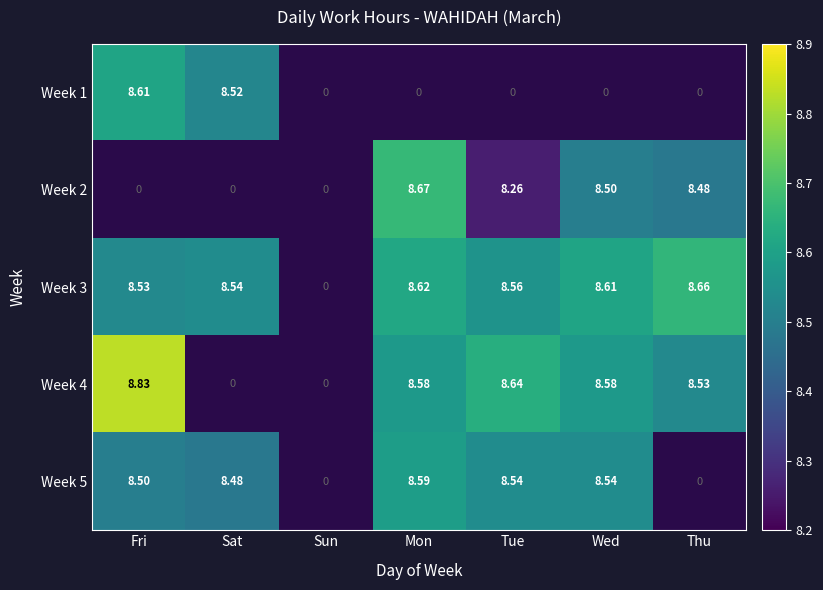

At which category is the sum across all series the highest?

Fri